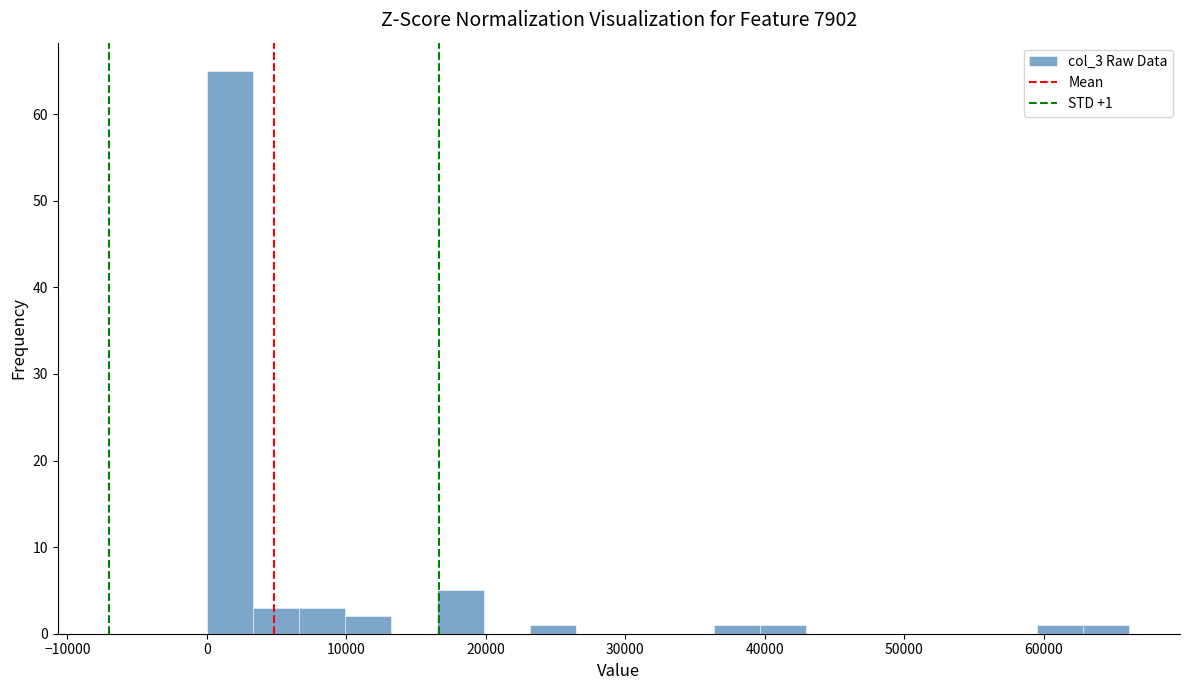

Read against the x-axis, roughly where is the centre of the tallest bar?

2000